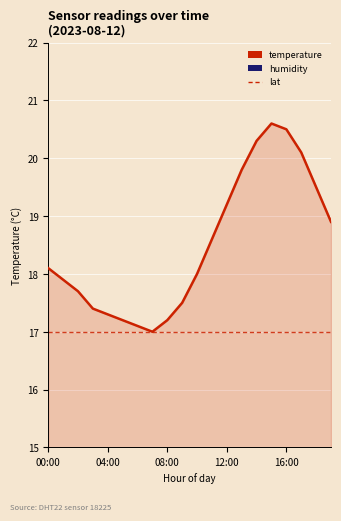

True or false: humidity and lat intersect in this chart.

False